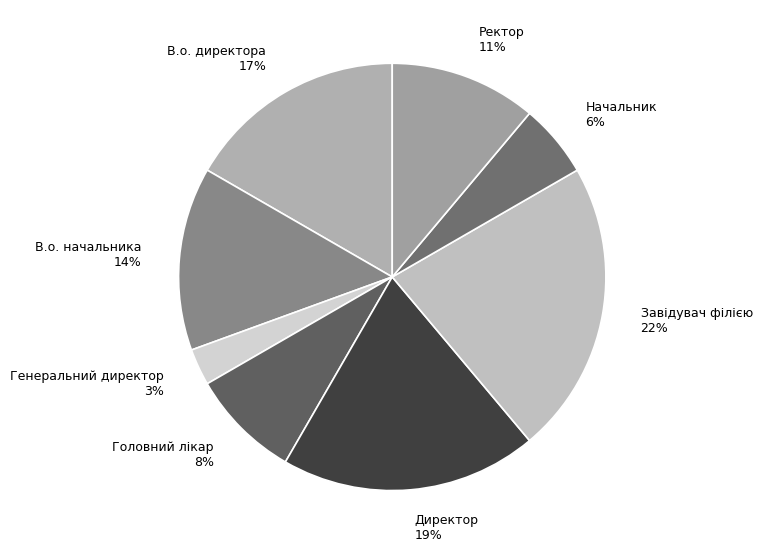

Do Директор and В.о. директора together represent more than half of the pie?

No